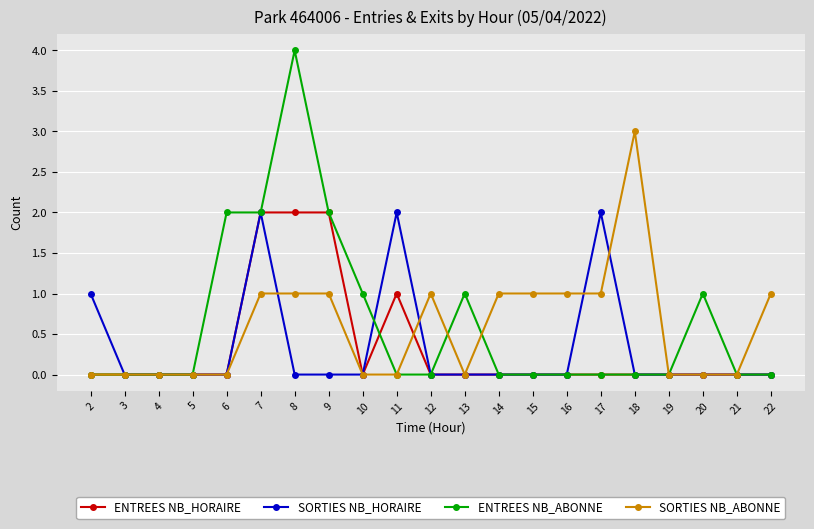

Which series has the largest range (max minus min)?

ENTREES NB_ABONNE